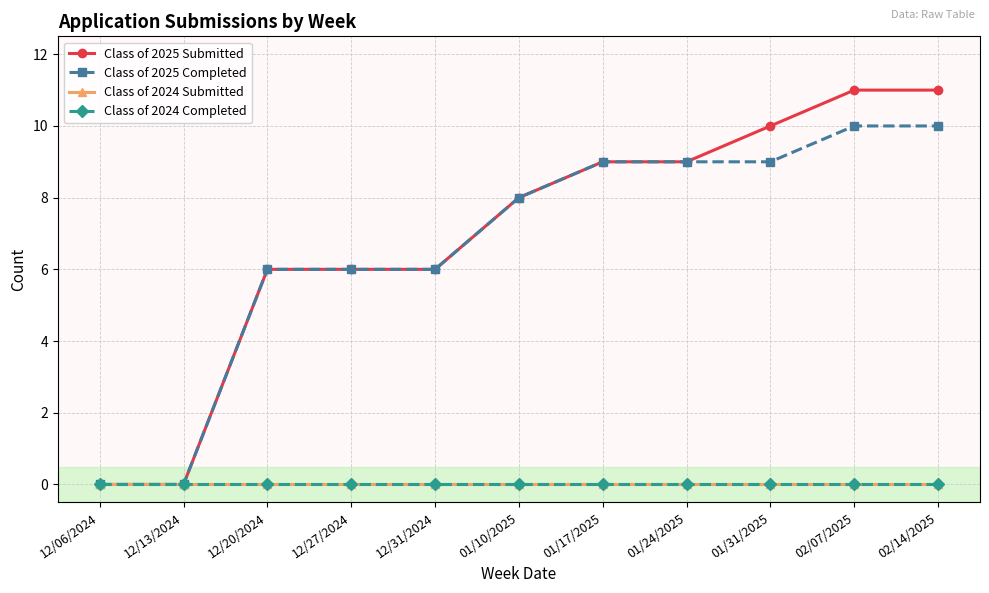

How many Class of 2025 Completed values are between 6 and 9?

7